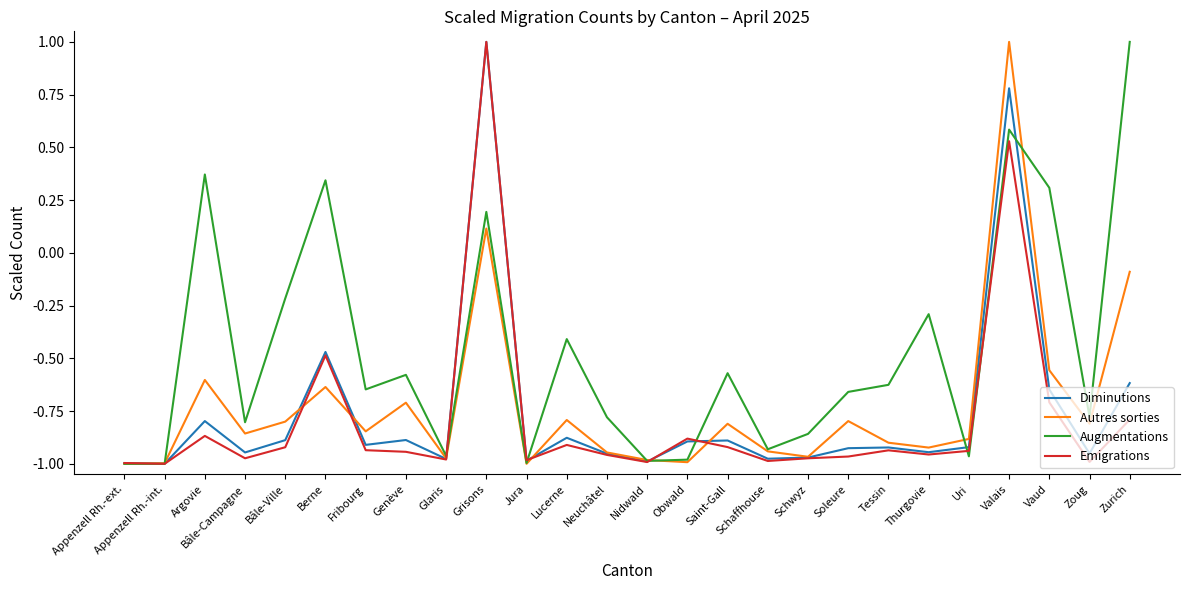

What position from the left is Genève?

8